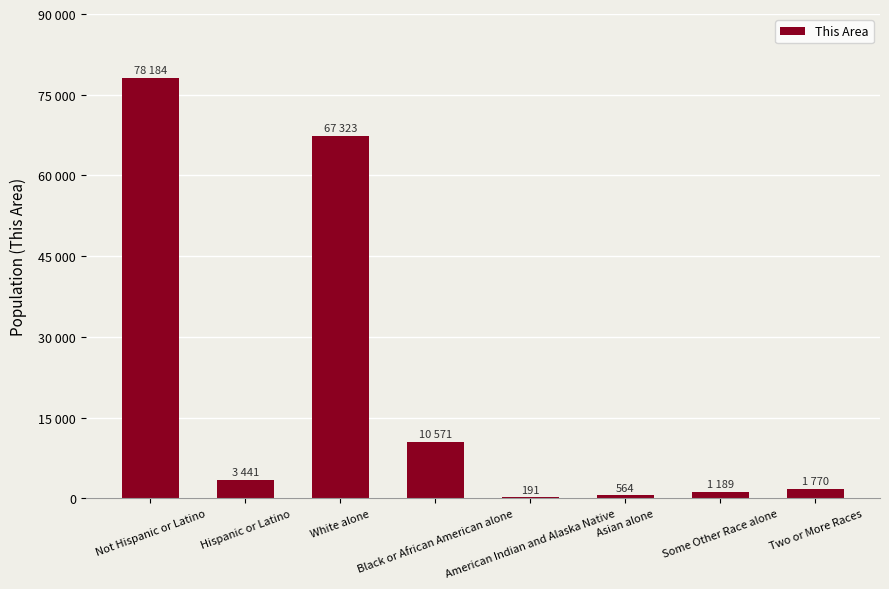

Are the bars horizontal?

No